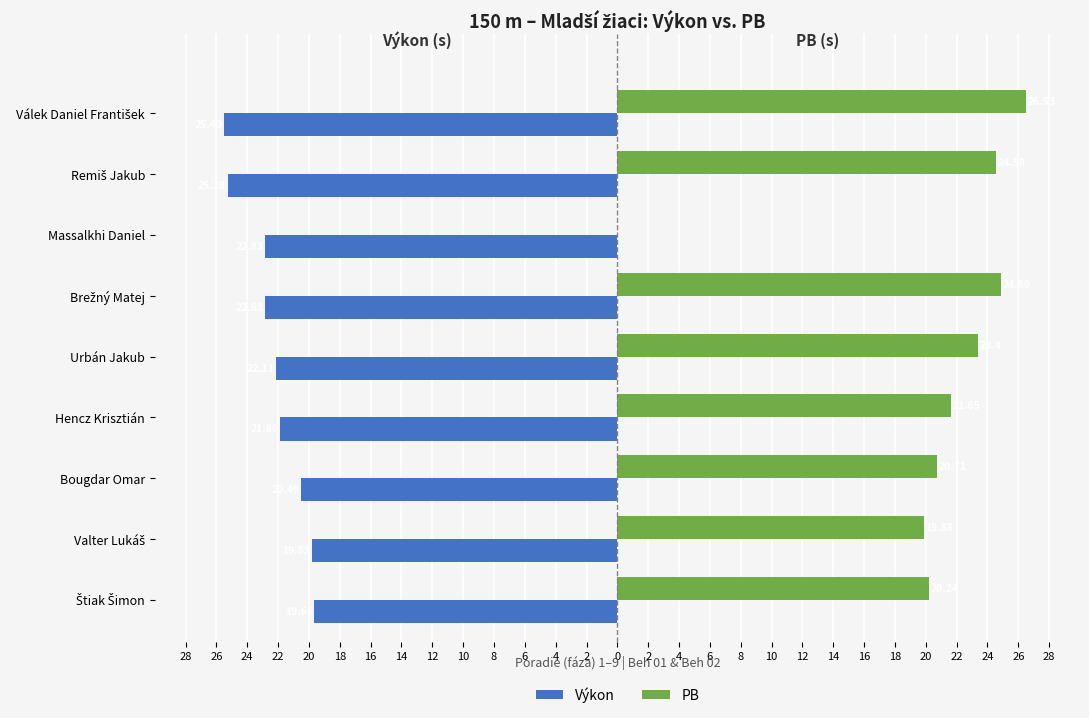

Which series has the largest range (max minus min)?

PB